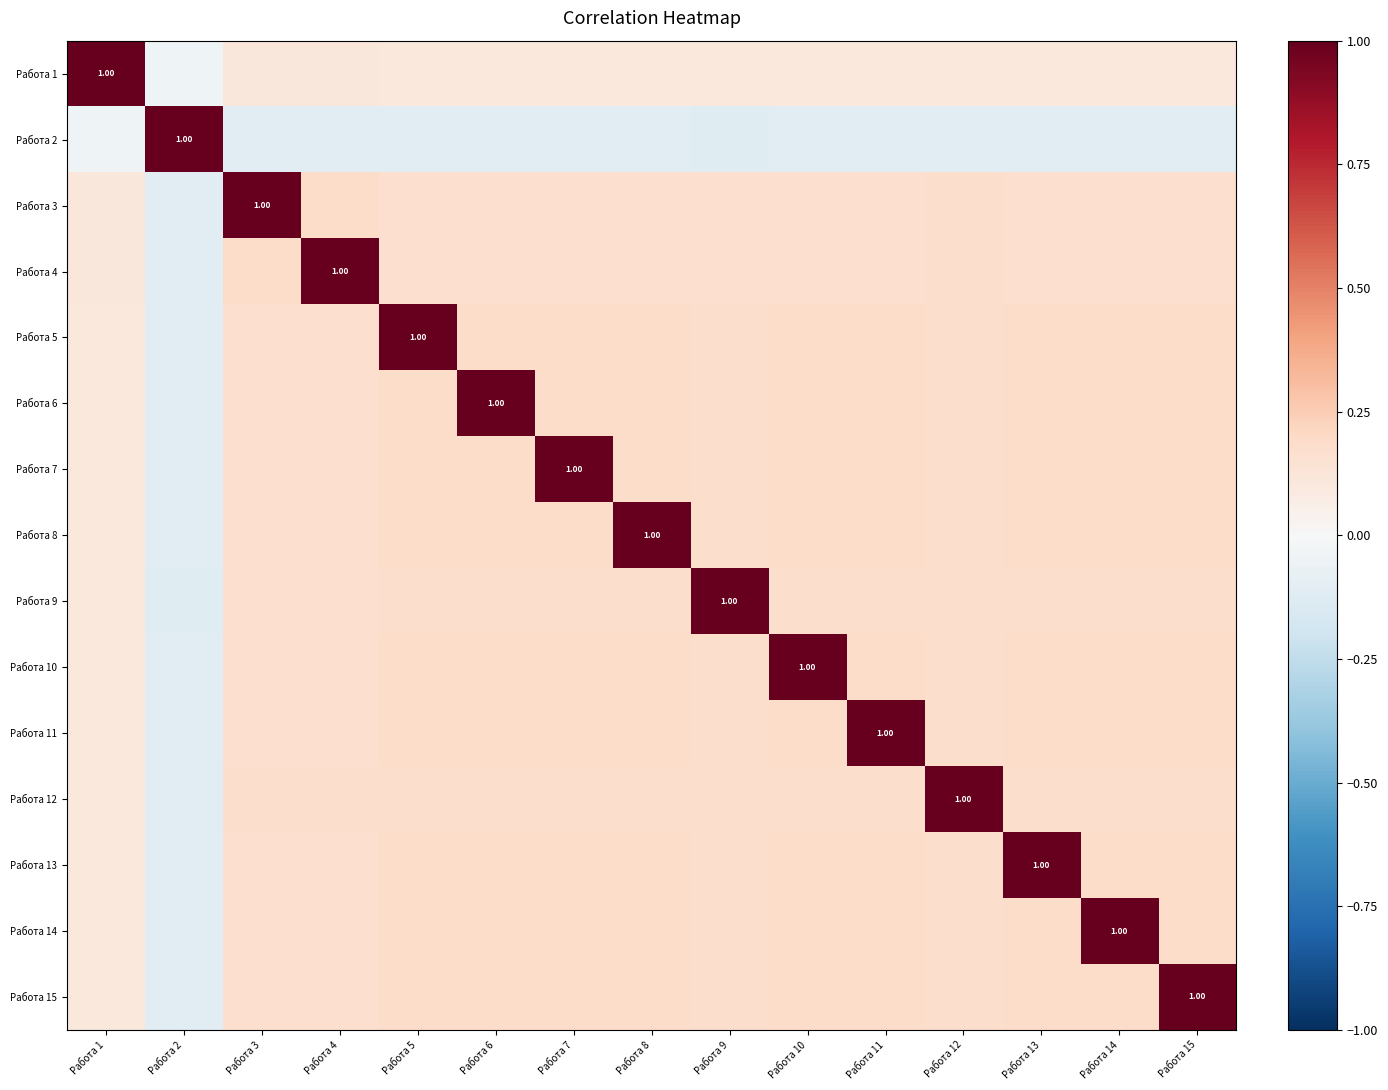

Which label corresponds to the largest value in the chart?

Работа 1